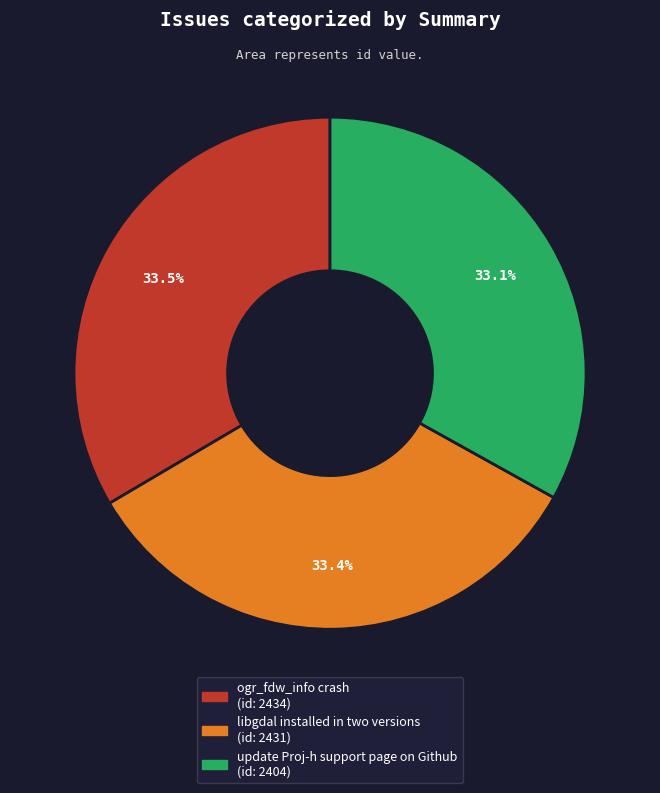

Is there a majority slice in this chart?

No